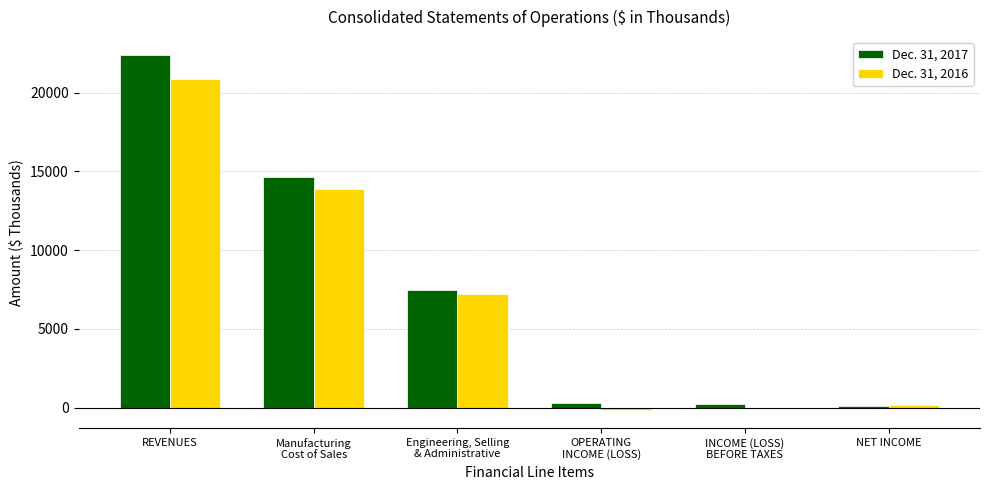

What is the spread (max minus min) of values at REVENUES?

1511